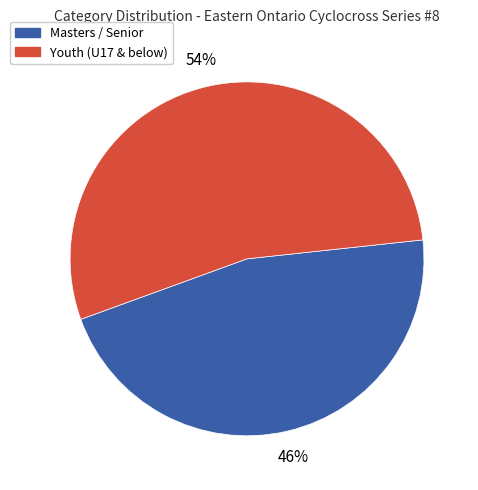

To the nearest percent, what is the difference between the largest and smallest slice percentages?

8%